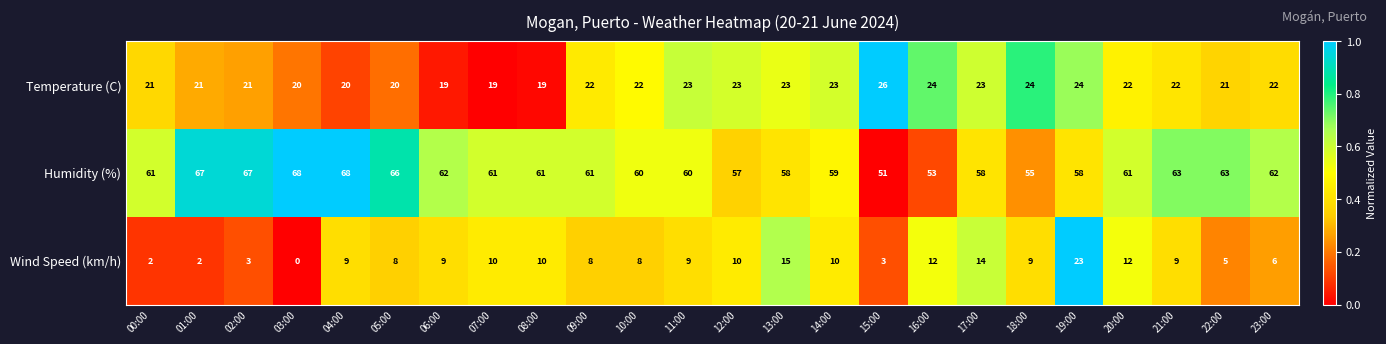

Rank the series by their average value, from lowest to highest.

Wind Speed (km/h), Temperature (C), Humidity (%)